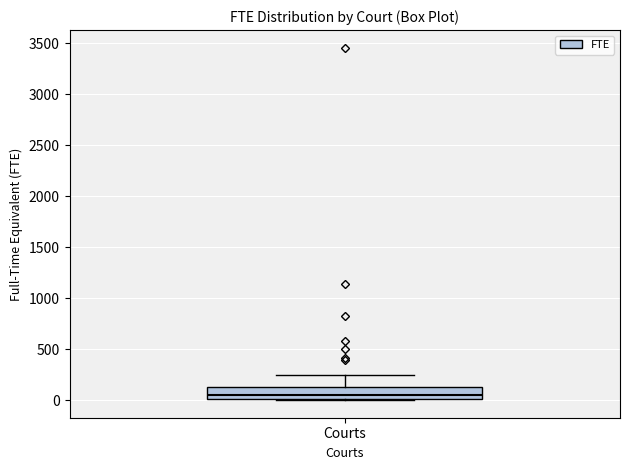

Read this box plot against the y-axis: the position of the median line, the range covered by the box, and the ends of both whiskers. The values are not printed on the chart, so give them approximately, as read against the axis.

median 50, box 0 to 150, whiskers 0 to 250